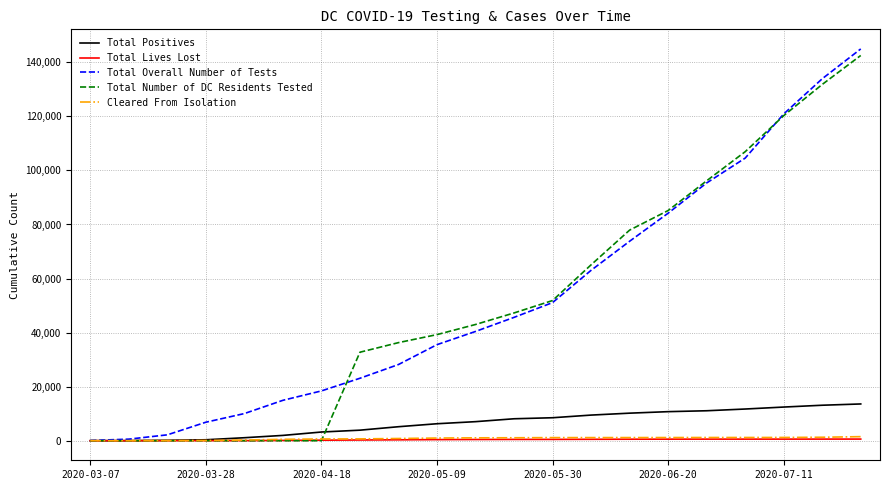

Does the chart have visible grid lines?

Yes